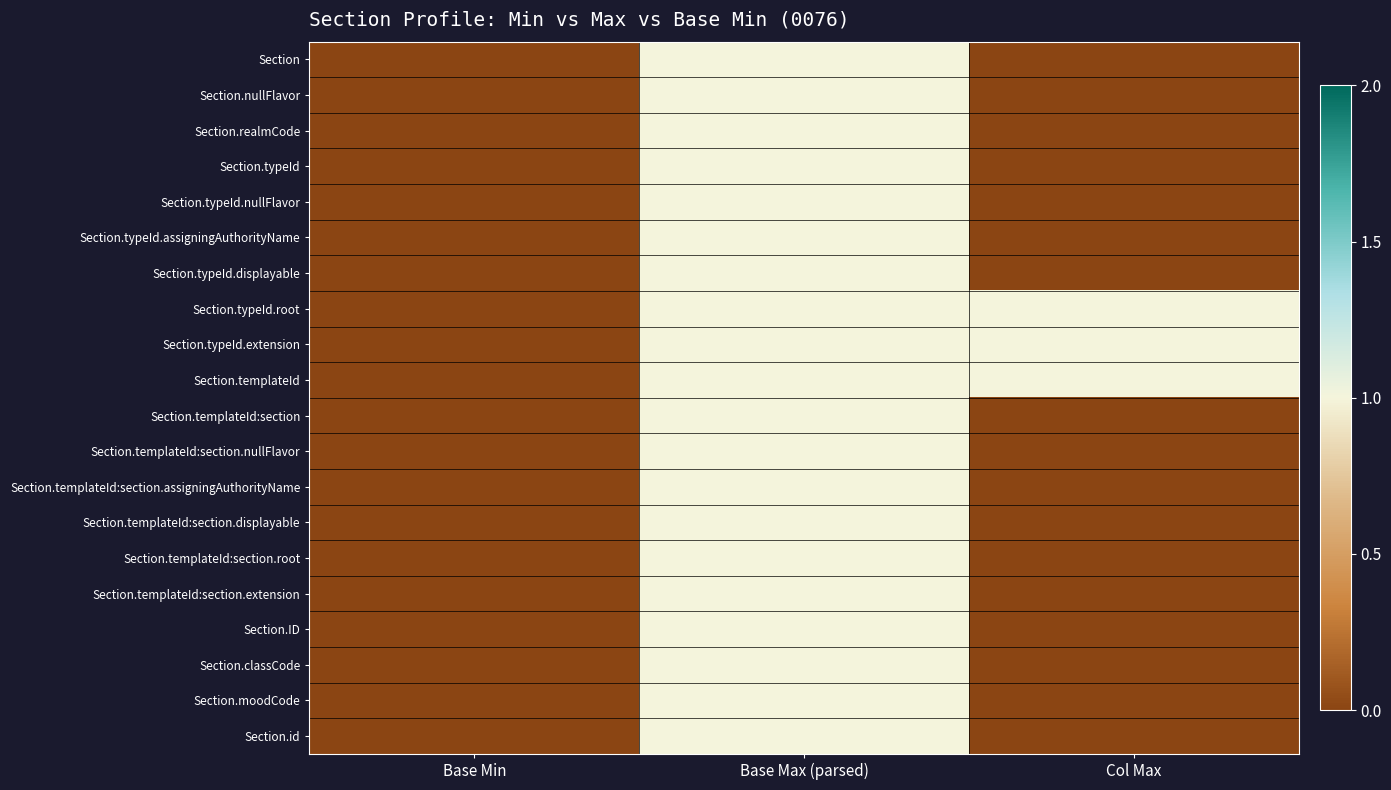

List the series in order of their peak value, lowest first.

Section, Section.nullFlavor, Section.realmCode, Section.typeId, Section.typeId.nullFlavor, Section.typeId.assigningAuthorityName, Section.typeId.displayable, Section.typeId.root, Section.typeId.extension, Section.templateId, Section.templateId:section, Section.templateId:section.nullFlavor, Section.templateId:section.assigningAuthorityName, Section.templateId:section.displayable, Section.templateId:section.root, Section.templateId:section.extension, Section.ID, Section.classCode, Section.moodCode, Section.id